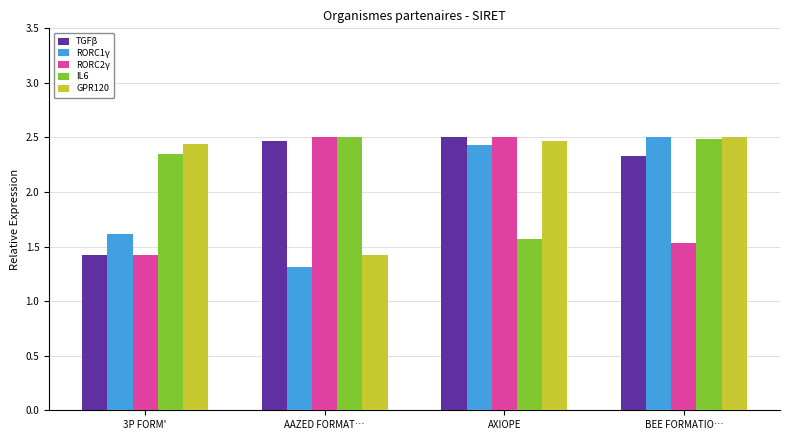

What is the total value across all series at AXIOPE?

11.5